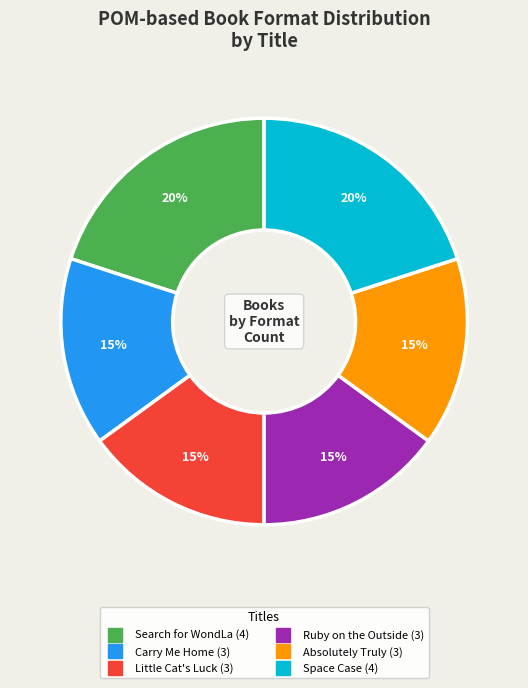

To the nearest percent, what is the combined percentage of Absolutely Truly and Little Cat's Luck?

30%